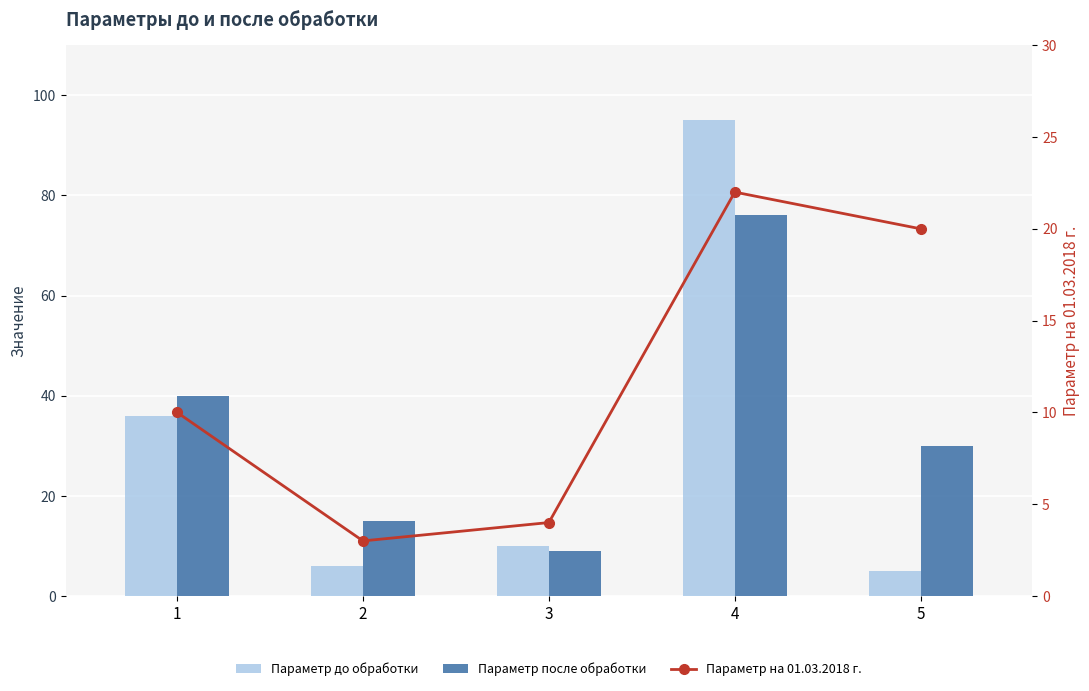

At which label is Параметр до обработки closest to 50?

1